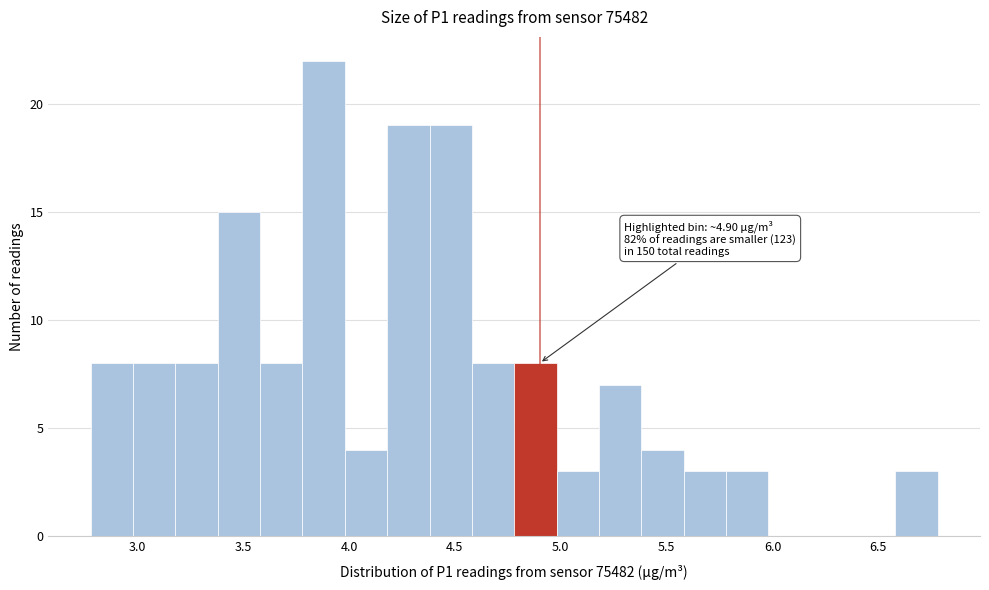

Over which range of the x-axis is the bar tallest?

3.78 to 3.98